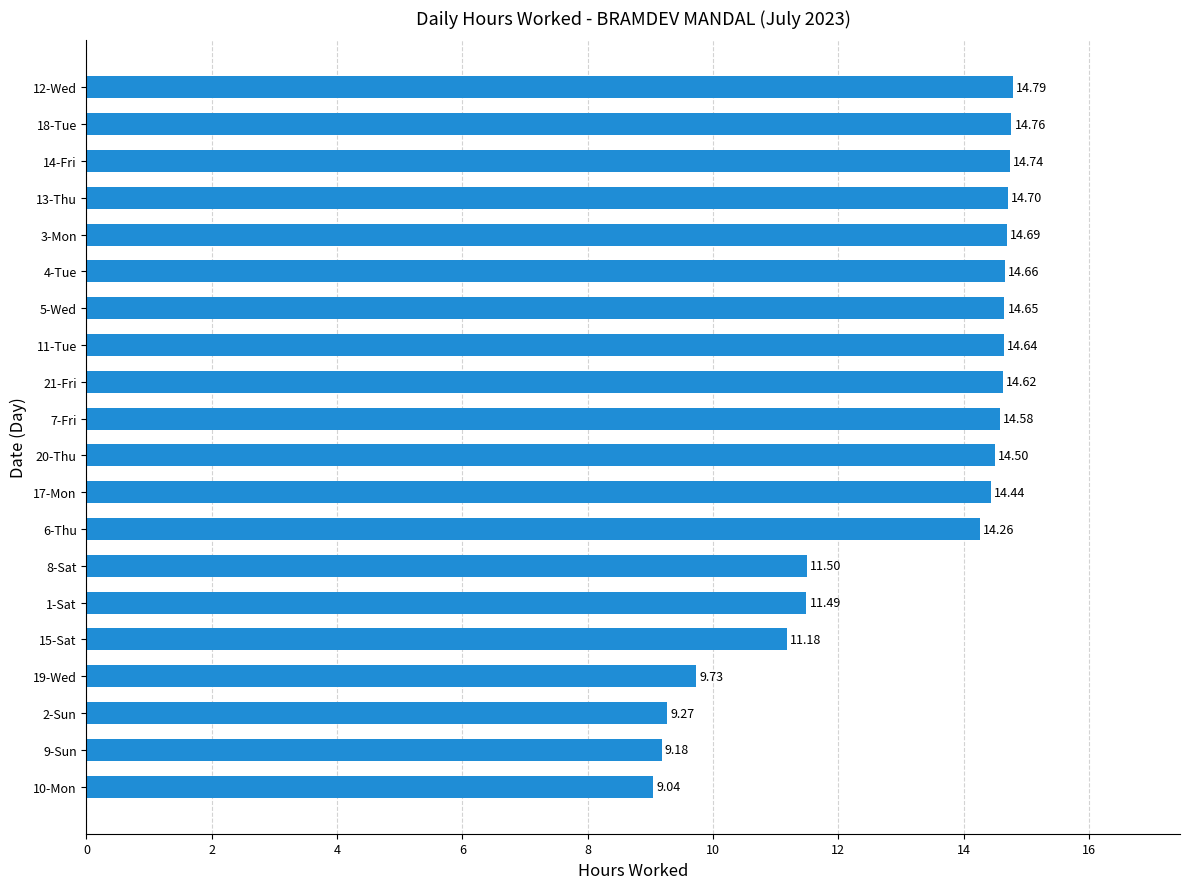

What is the sum of the values at 17-Mon and 21-Fri?

29.1